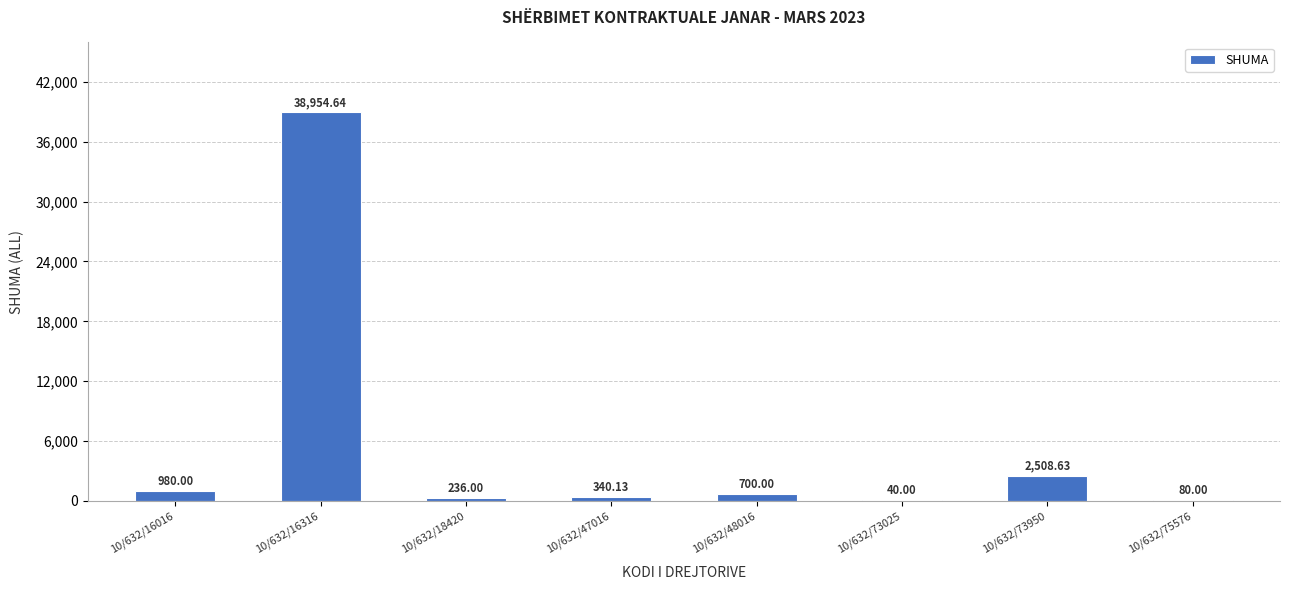

What is the change in value from 10/632/16316 to 10/632/48016?

-38254.6